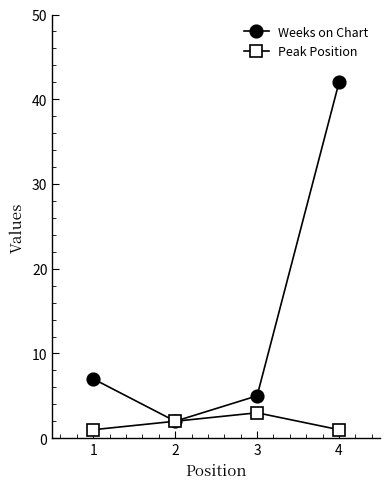

List the series in order of their peak value, lowest first.

Peak Position, Weeks on Chart